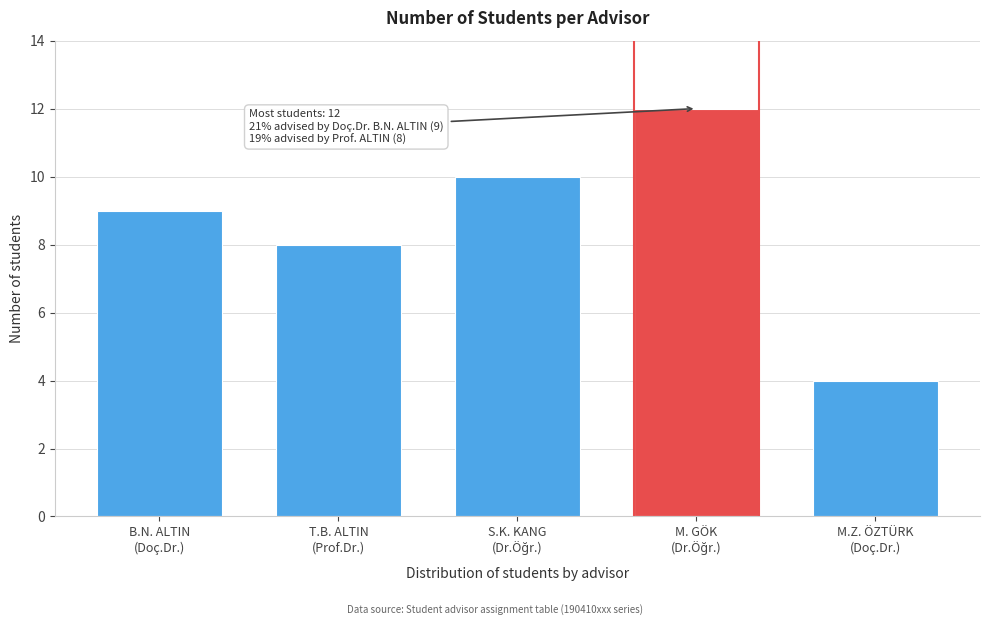

Reading left to right, list all the values displayed in this chart.

9	8	10	12	4